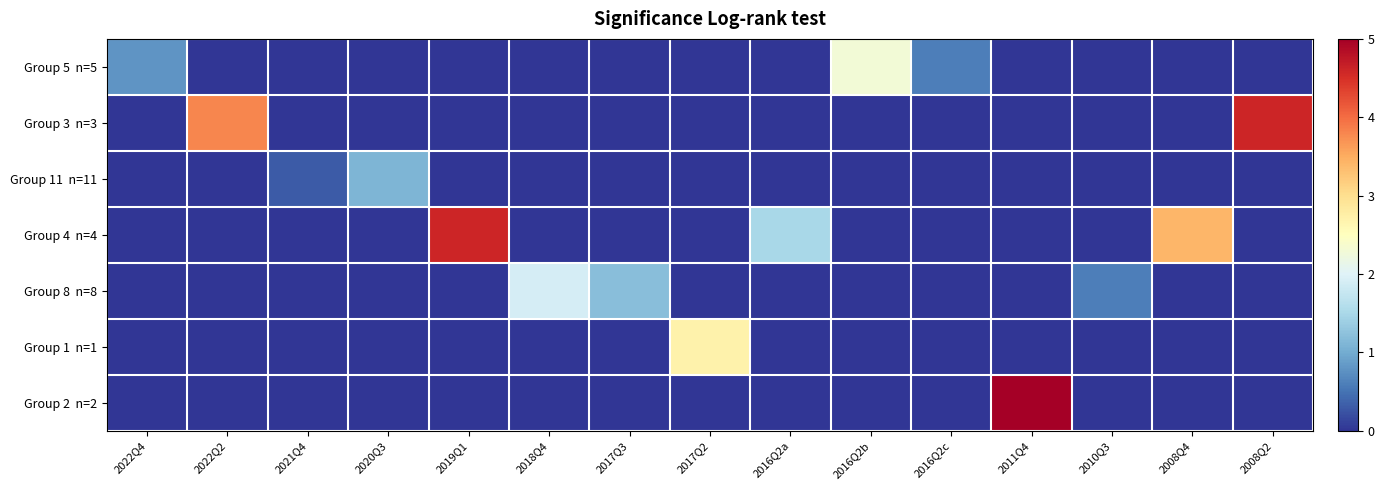

Which category has the highest value across all series?

2011Q4